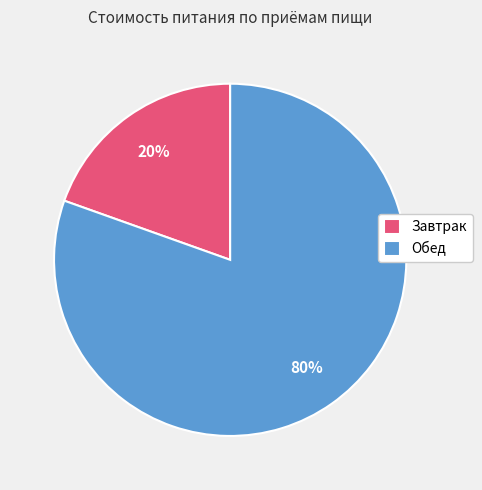

Does Завтрак represent more than half of the total?

No